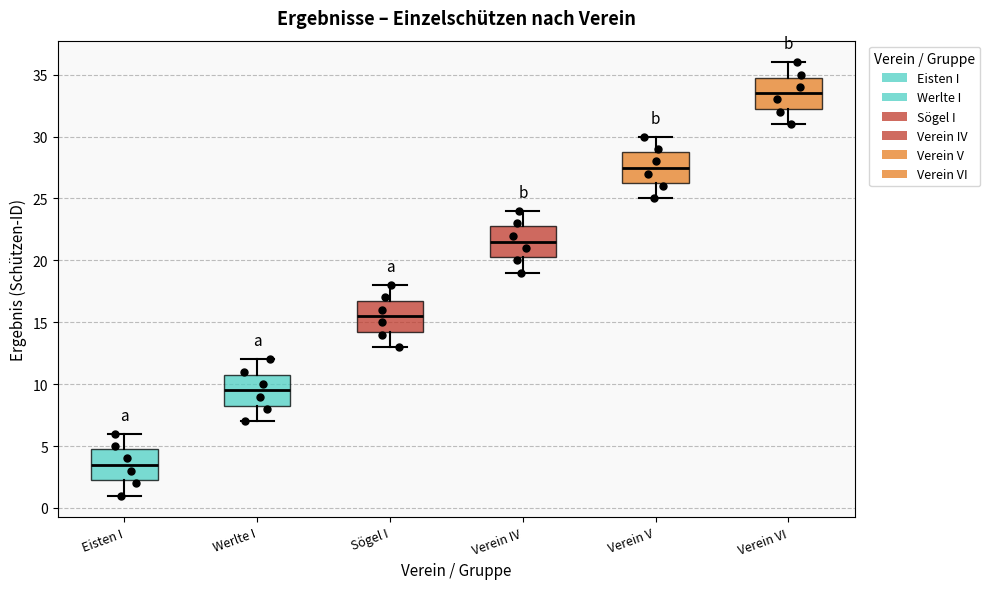

Which box has the highest median line?

Verein VI